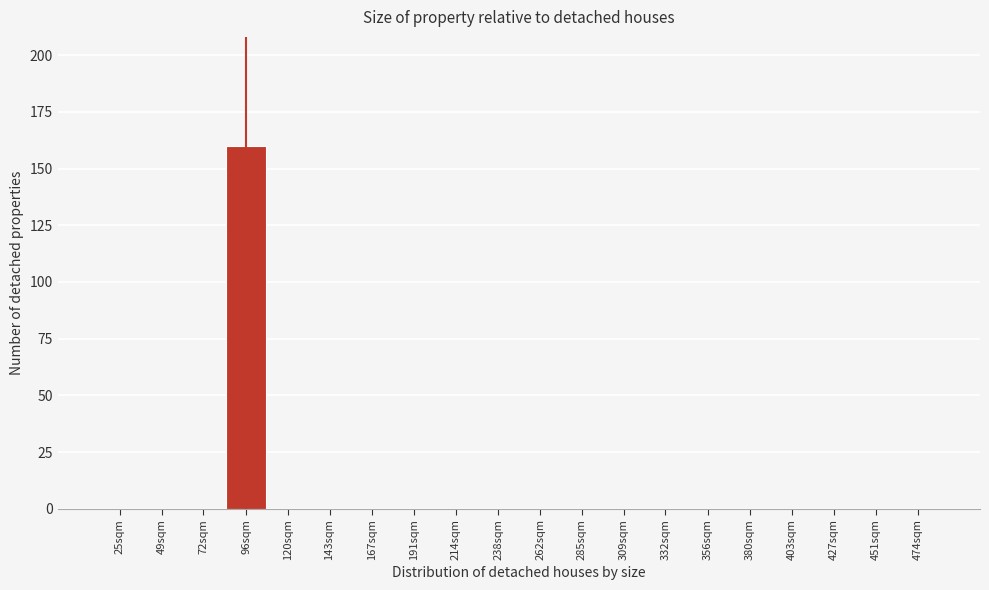

Reading right to left, extract all data points from this chart.

474sqm=0	451sqm=0	427sqm=0	403sqm=0	380sqm=0	356sqm=0	332sqm=0	309sqm=0	285sqm=0	262sqm=0	238sqm=0	214sqm=0	191sqm=0	167sqm=0	143sqm=0	120sqm=0	96sqm=160	72sqm=0	49sqm=0	25sqm=0